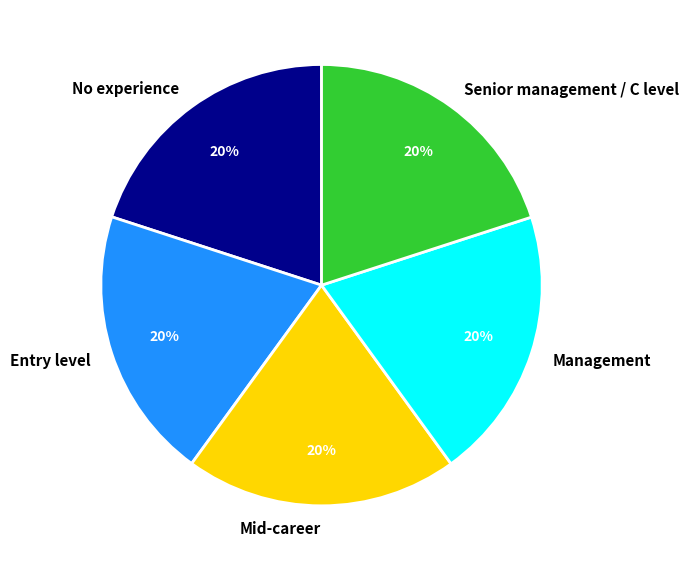

To the nearest percent, what percentage of the pie is Entry level?

20%